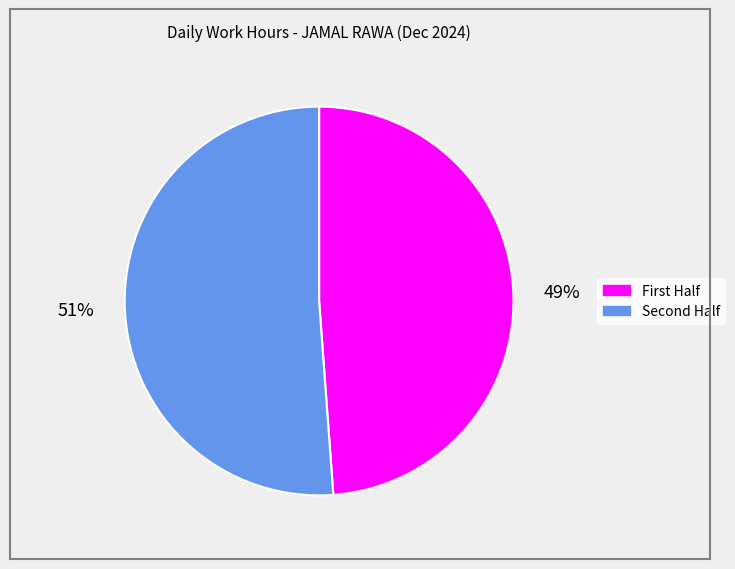

Is there any slice that represents more than half of the pie?

Yes